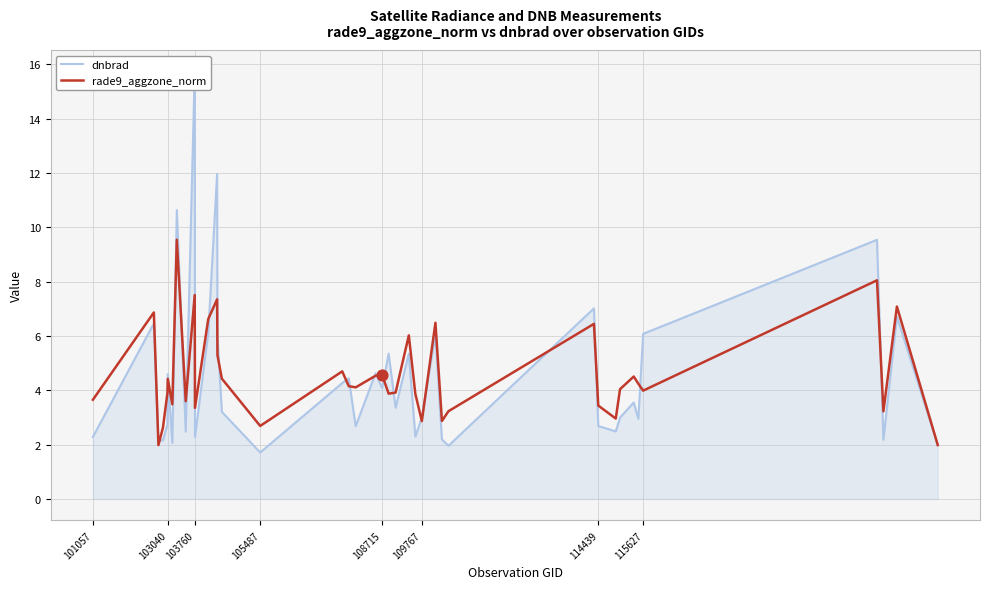

The value of rade9_aggzone_norm at 114439 is 5.2. True or false?

False